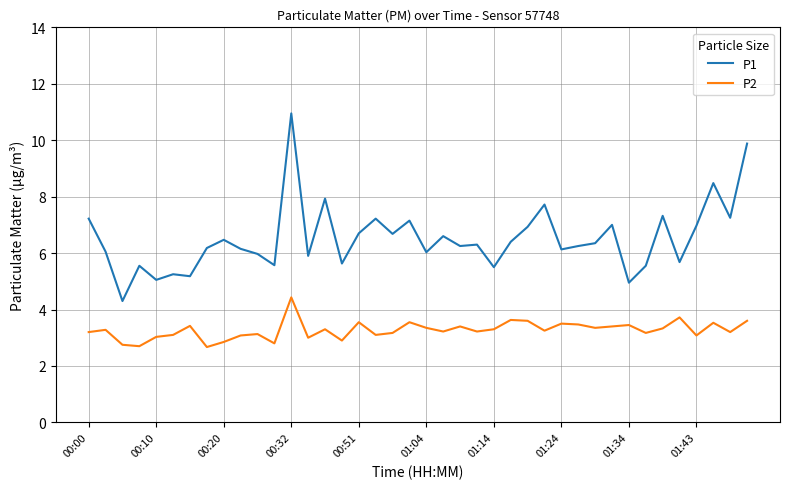

Which series has the widest spread of values?

P1